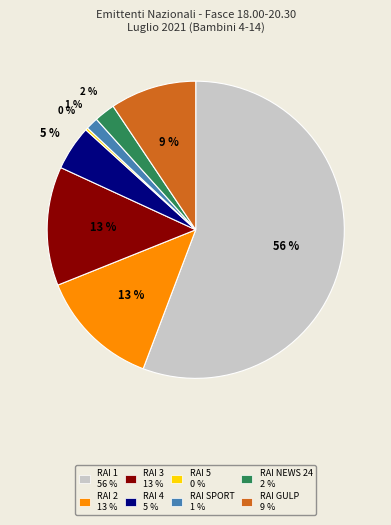

Is there any slice that represents more than half of the pie?

Yes